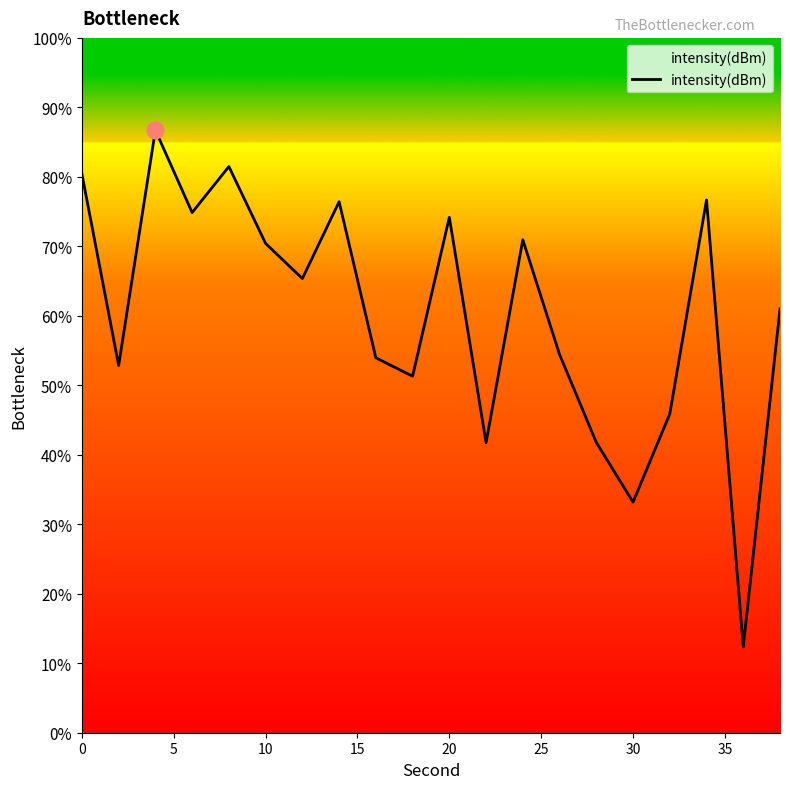

What is the difference between the maximum and minimum values?

74.4